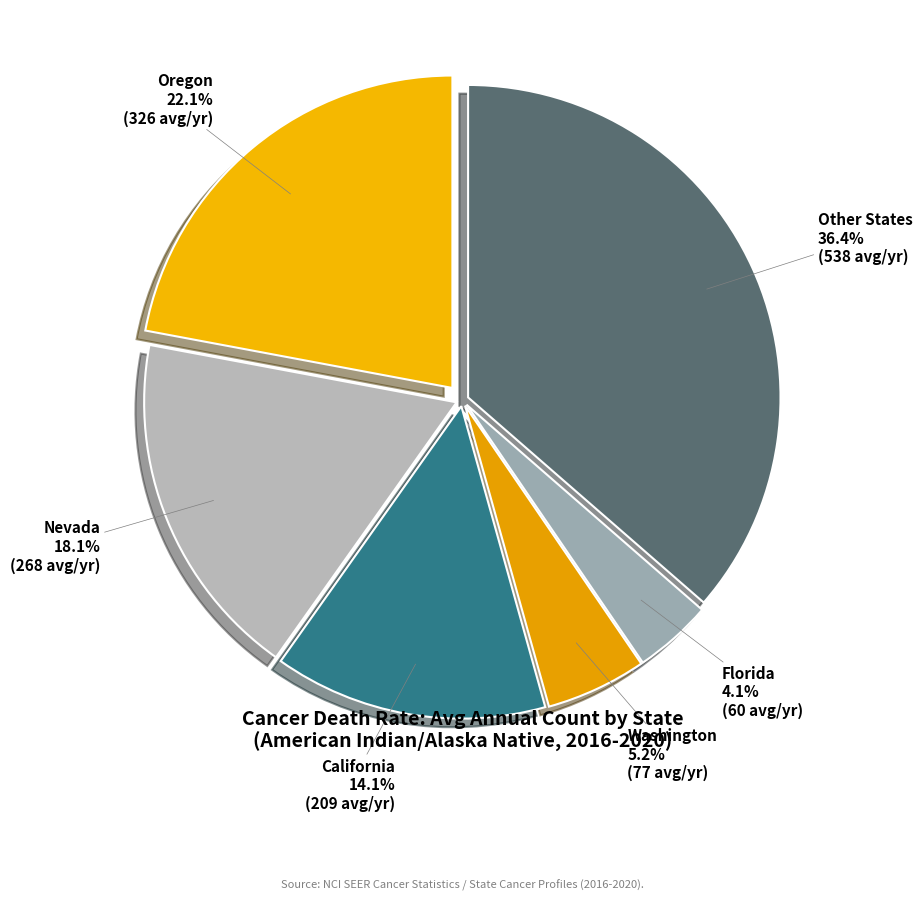

What portion of the pie excludes Other States?

63.6%